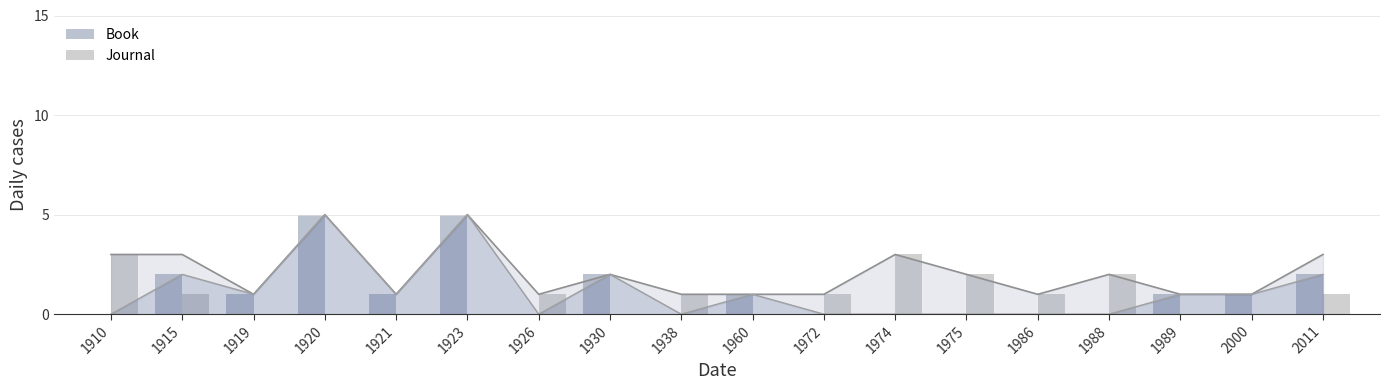

Reading right to left, what are all the values shown in this chart?

Book: 2	1	1	0	0	0	0	0	1	0	2	0	5	1	5	1	2	0
Journal: 1	0	0	2	1	2	3	1	0	1	0	1	0	0	0	0	1	3